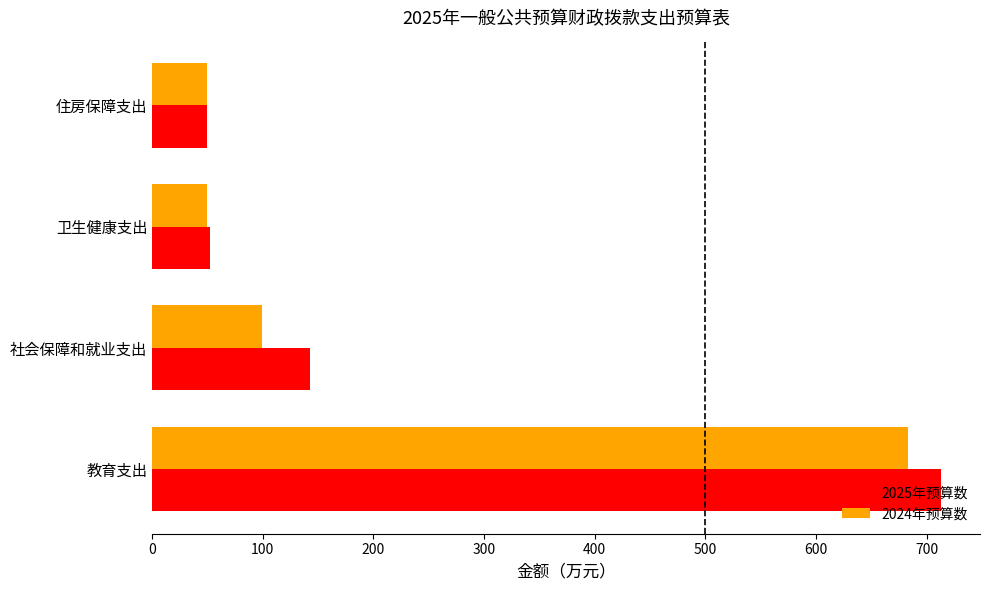

Which series has the largest total across all categories?

2025年预算数